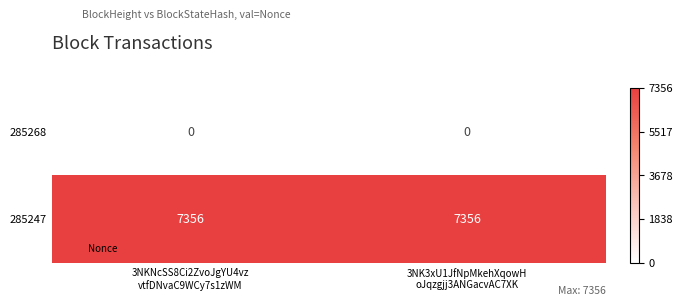

Which series has the largest total across all categories?

285247